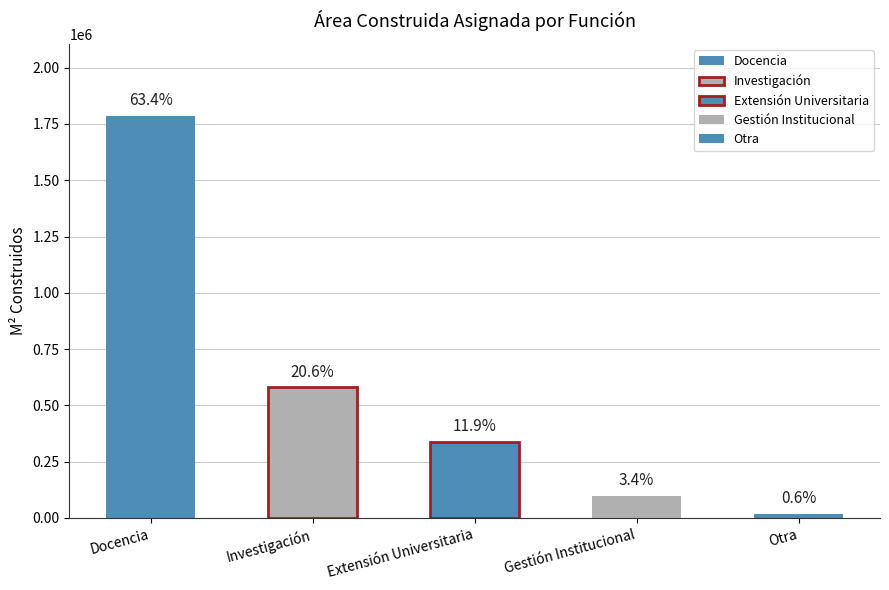

What is the value of the 4th bar from the left?

96726